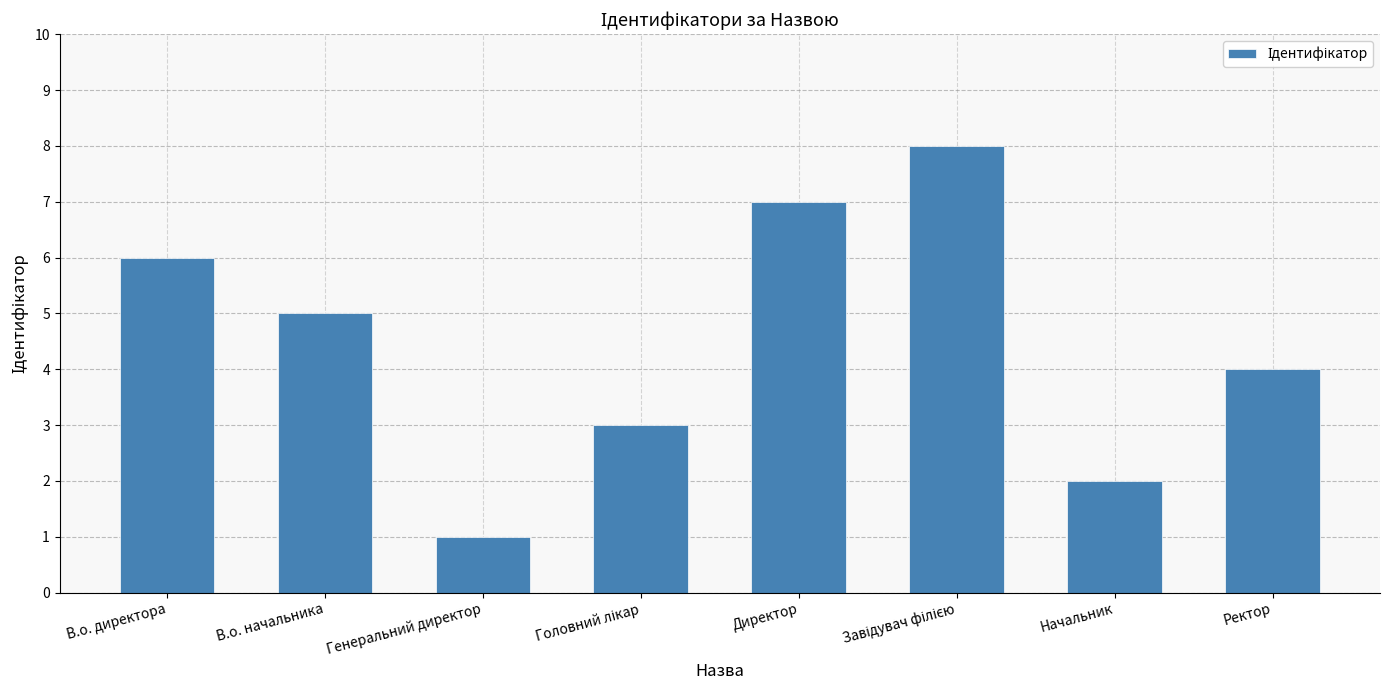

Reading left to right, what are all the values shown in this chart?

6	5	1	3	7	8	2	4